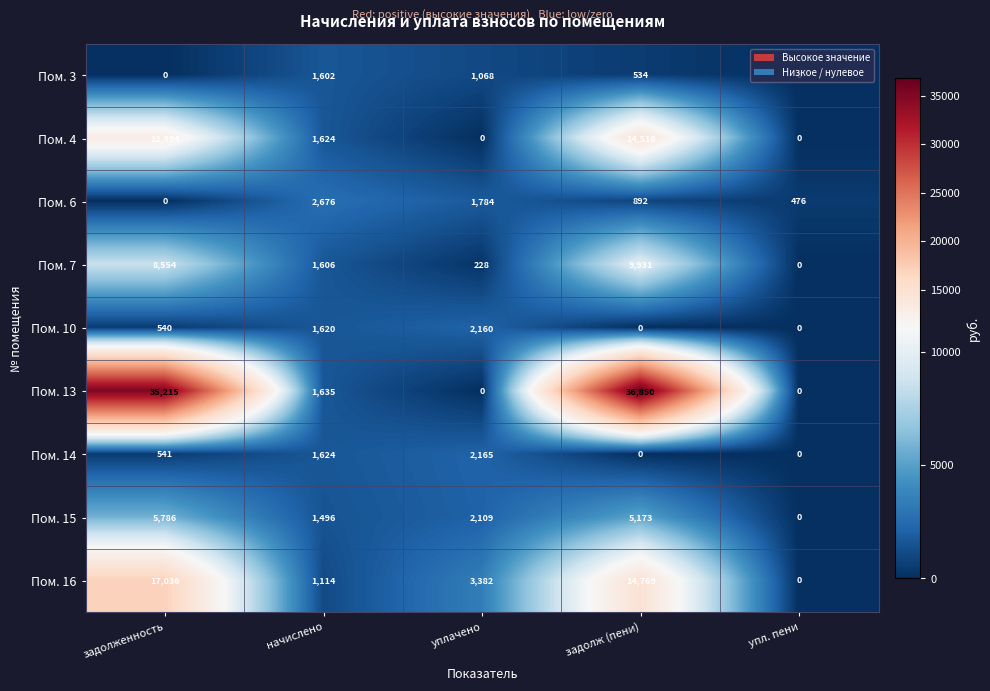

List the series in order of their peak value, highest first.

Пом. 13, Пом. 16, Пом. 4, Пом. 7, Пом. 15, Пом. 6, Пом. 14, Пом. 10, Пом. 3